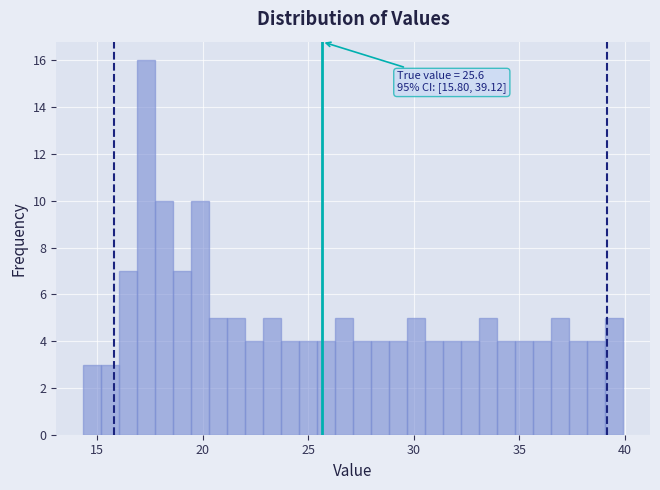

Around what value on the x-axis is the tallest bar? Give the approximate position of its centre, as read against the axis.

17.5